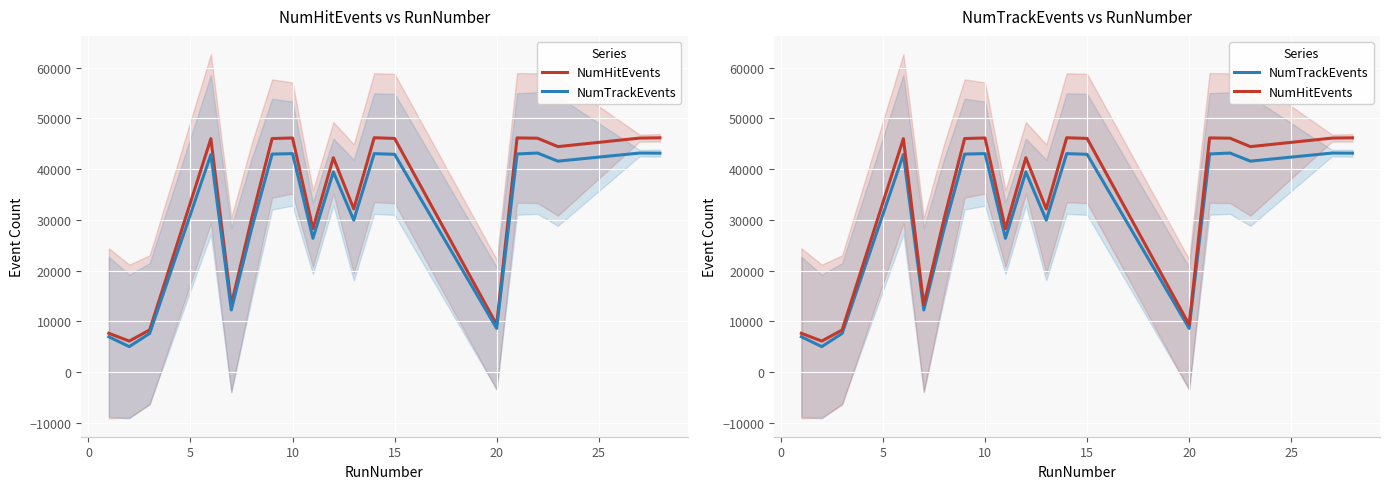

What is the difference between the second highest and minimum values in the NumTrackEvents series?

38113